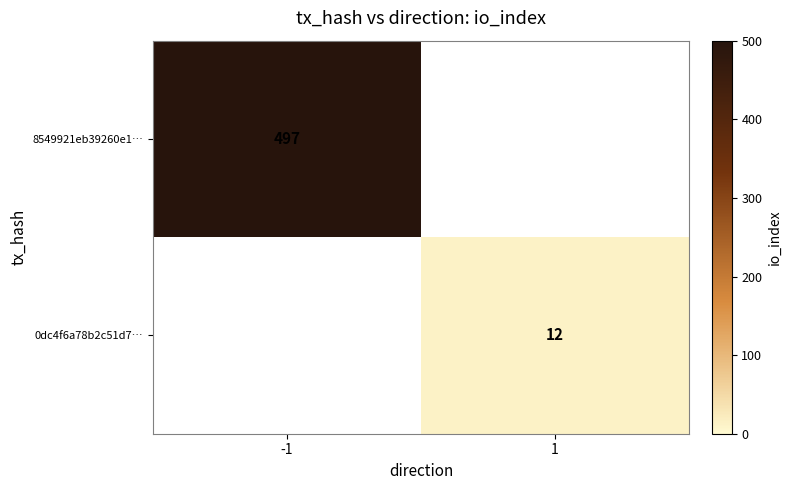

True or false: 0dc4f6a78b2c51d7… has a value of 12 at 1.

True